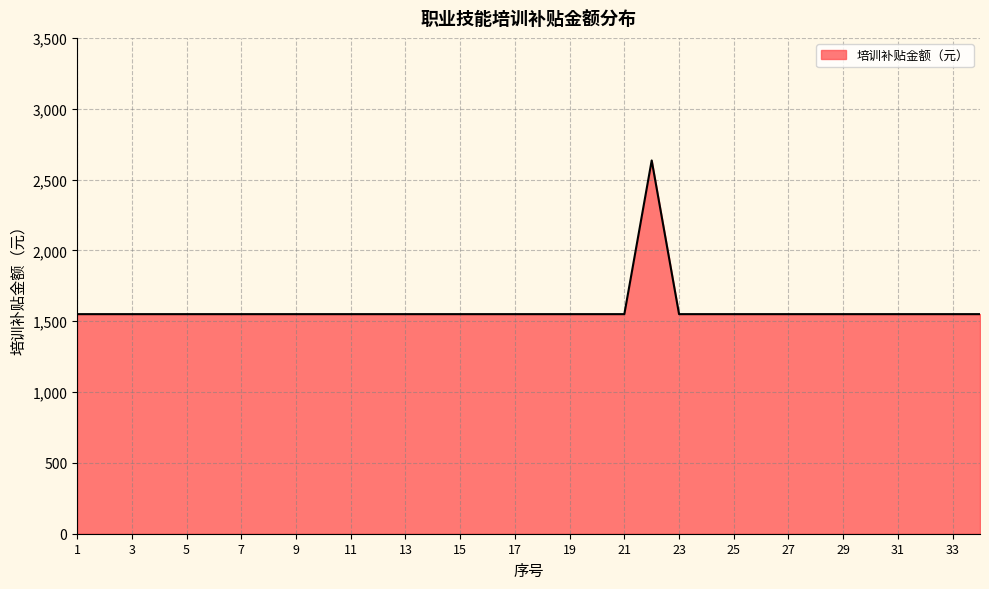

What is the minimum value shown in the chart?

1550